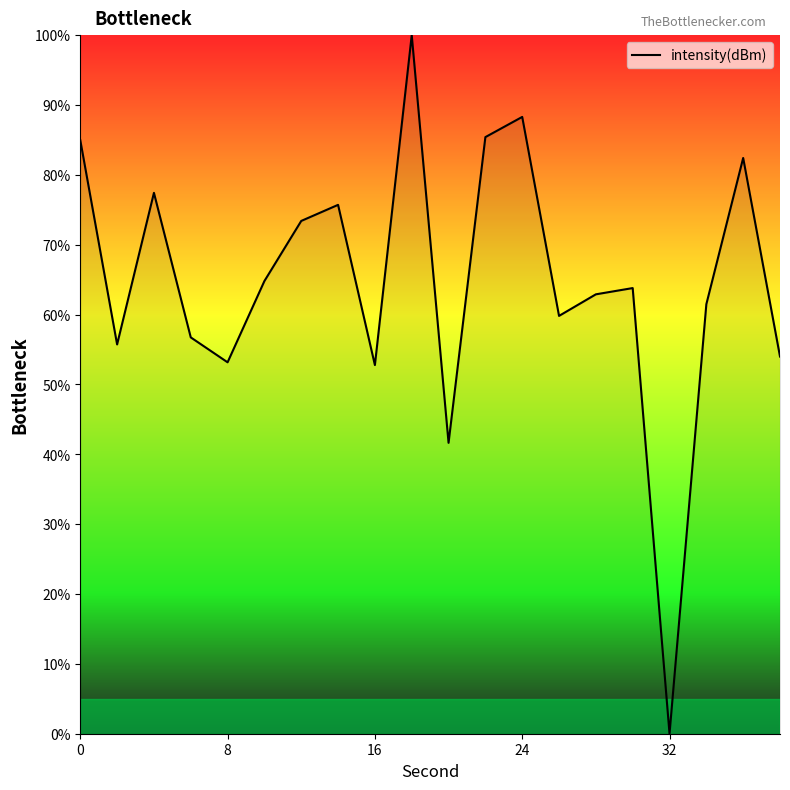

How many lines are shown in the chart?

1